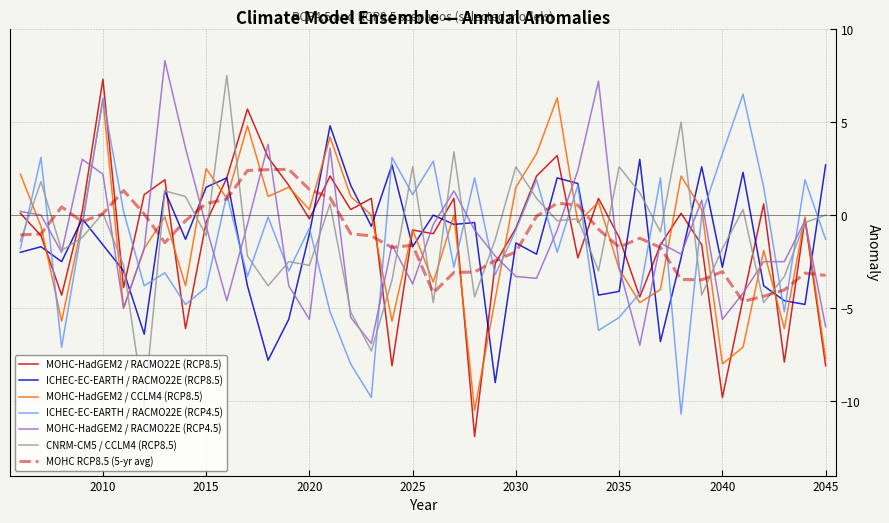

Which series has the widest spread of values?

MOHC-HadGEM2 / RACMO22E (RCP8.5)